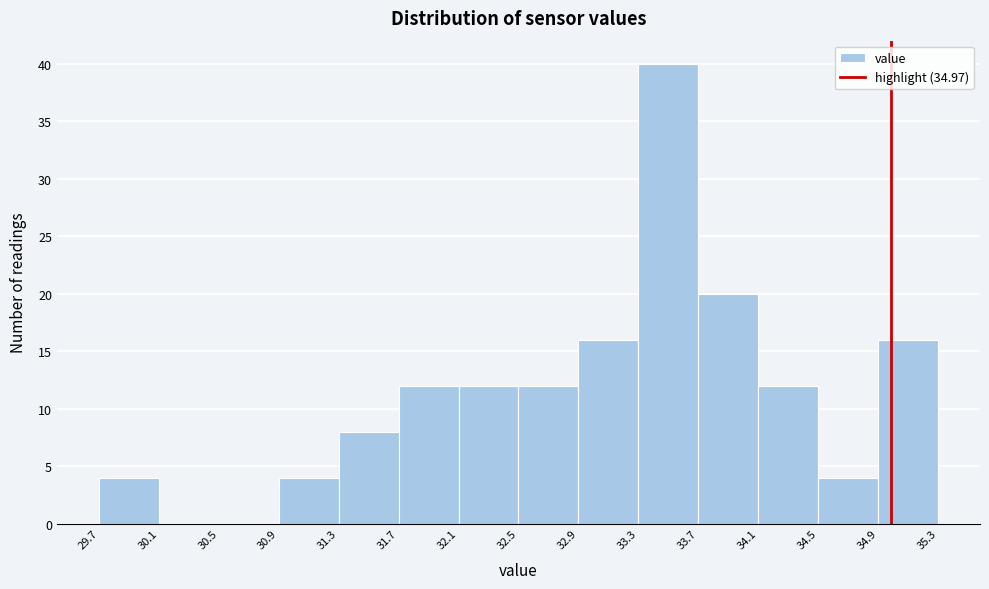

Reading left to right, list every bar in this chart as the range it spans on the x-axis followed by its height. The values are not printed on the chart, so give them approximately, as read against the axis.

29.7 to 30.1: 4
30.1 to 30.5: 0
30.5 to 30.9: 0
30.9 to 31.3: 4
31.3 to 31.7: 8
31.7 to 32.1: 12
32.1 to 32.5: 12
32.5 to 32.9: 12
32.9 to 33.3: 16
33.3 to 33.7: 40
33.7 to 34.1: 20
34.1 to 34.5: 12
34.5 to 34.9: 4
34.9 to 35.3: 16